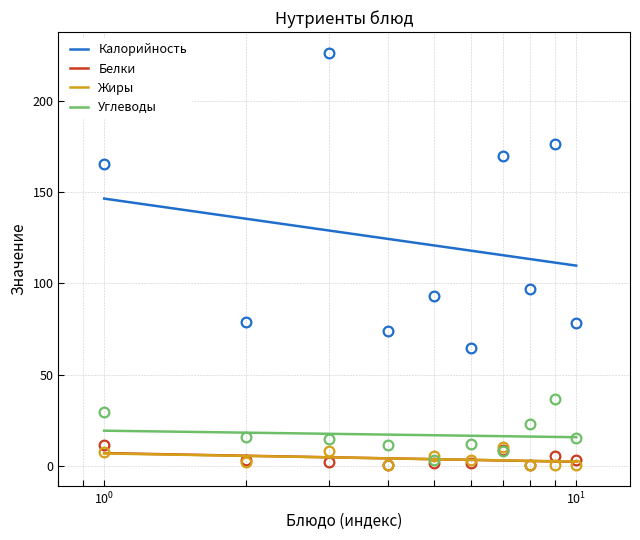

What is the sum of all Белки values?

922.6